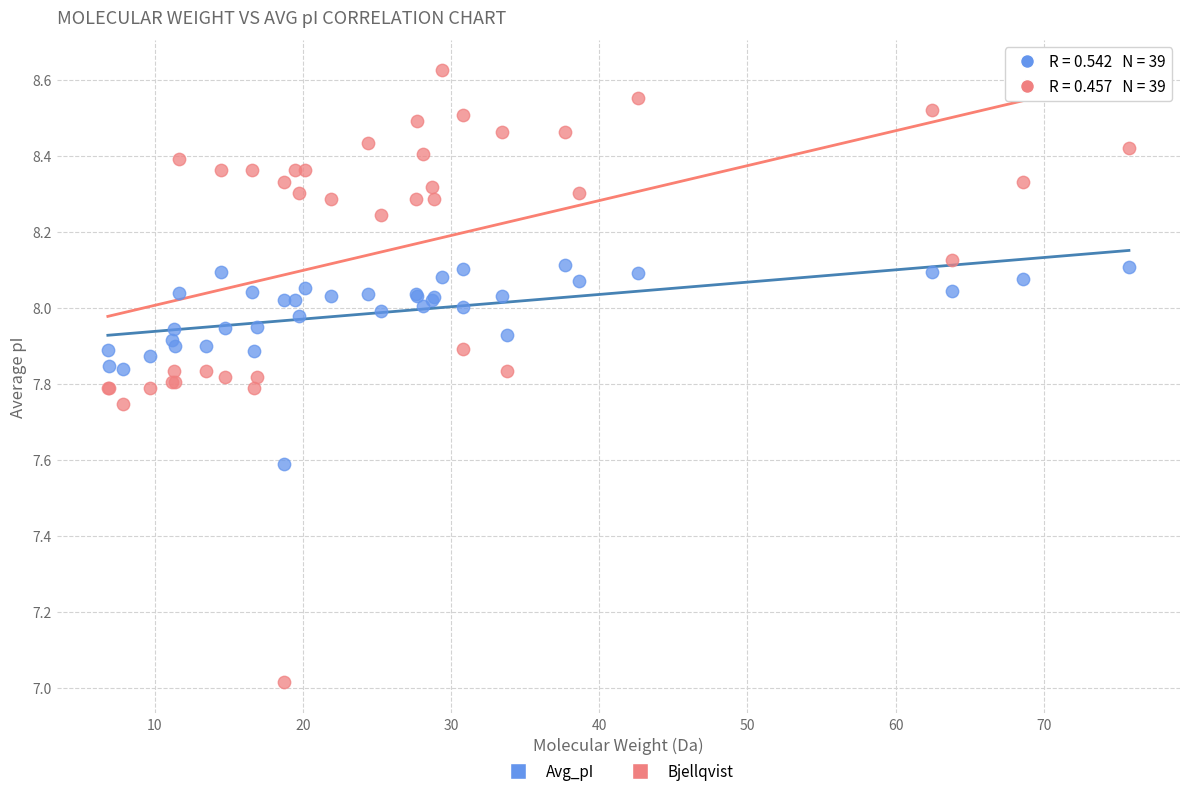

What are all the series names shown in the legend?

Avg_pI, Bjellqvist